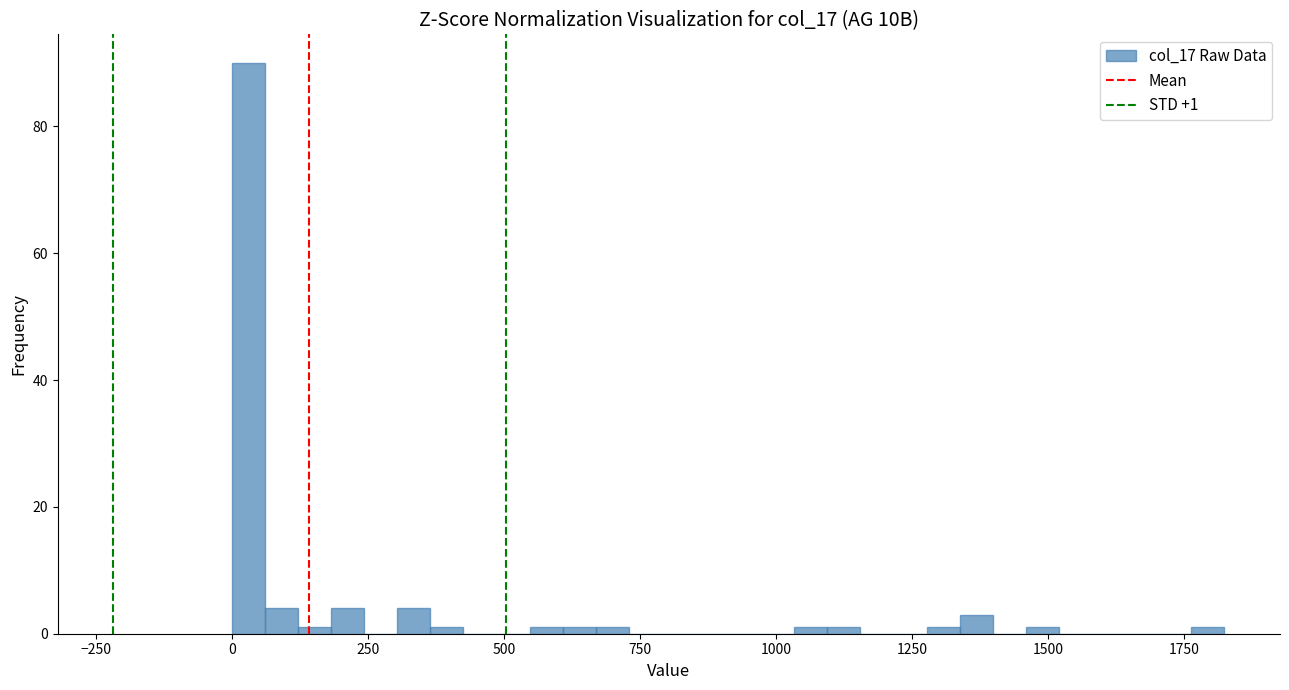

Read against the x-axis, roughly where is the centre of the tallest bar?

50